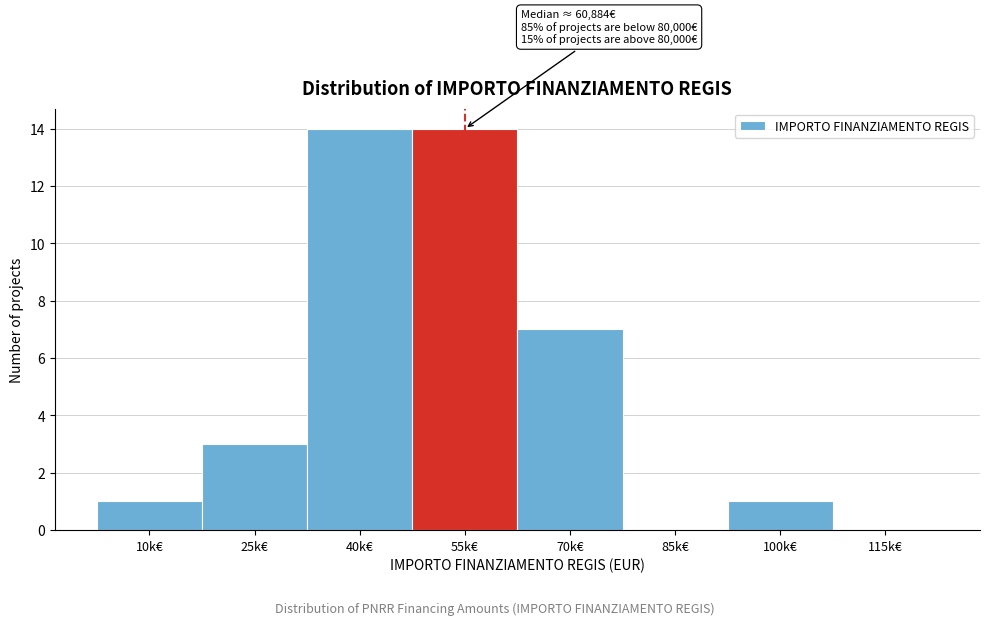

What is the change in value from 70k€ to 115k€?

-7